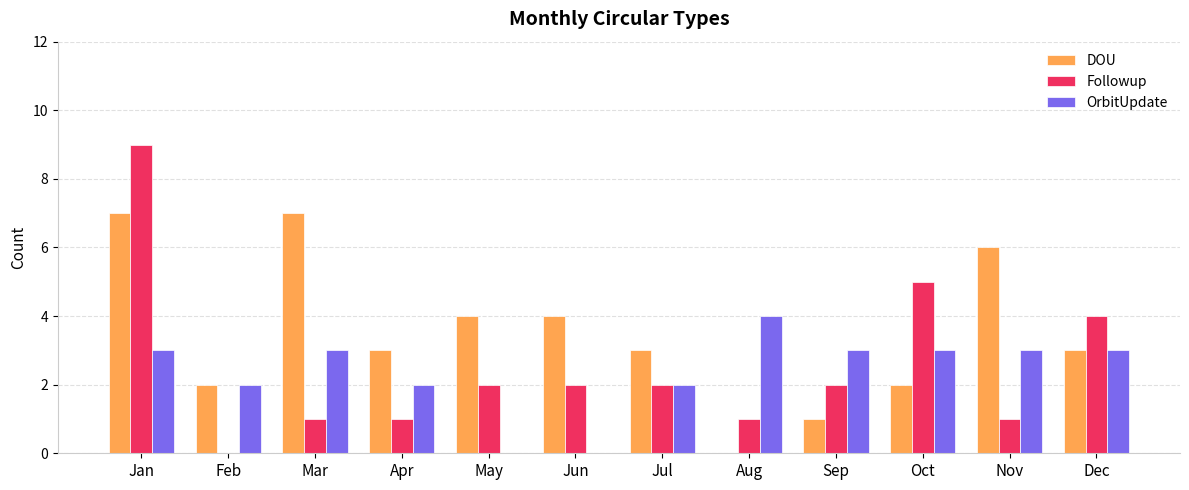

Is the value of Followup at Dec greater than the value of DOU at Dec?

Yes